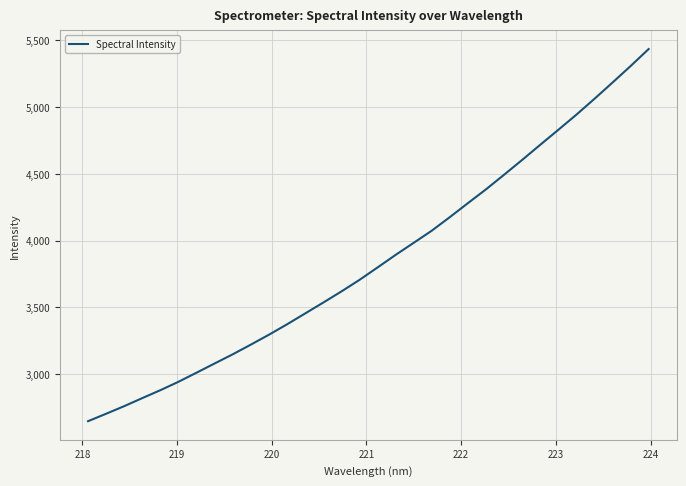

What is the difference between the maximum and minimum values?

2789.7